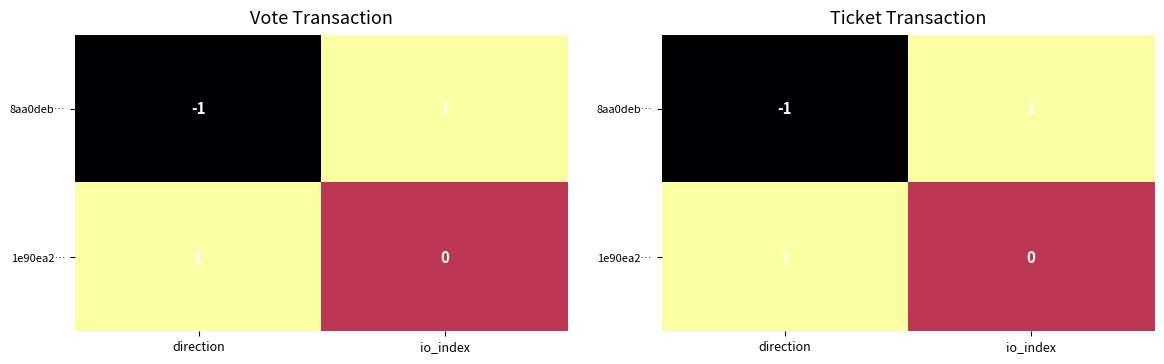

What is the difference between the 1e90ea2… values at direction and io_index?

1